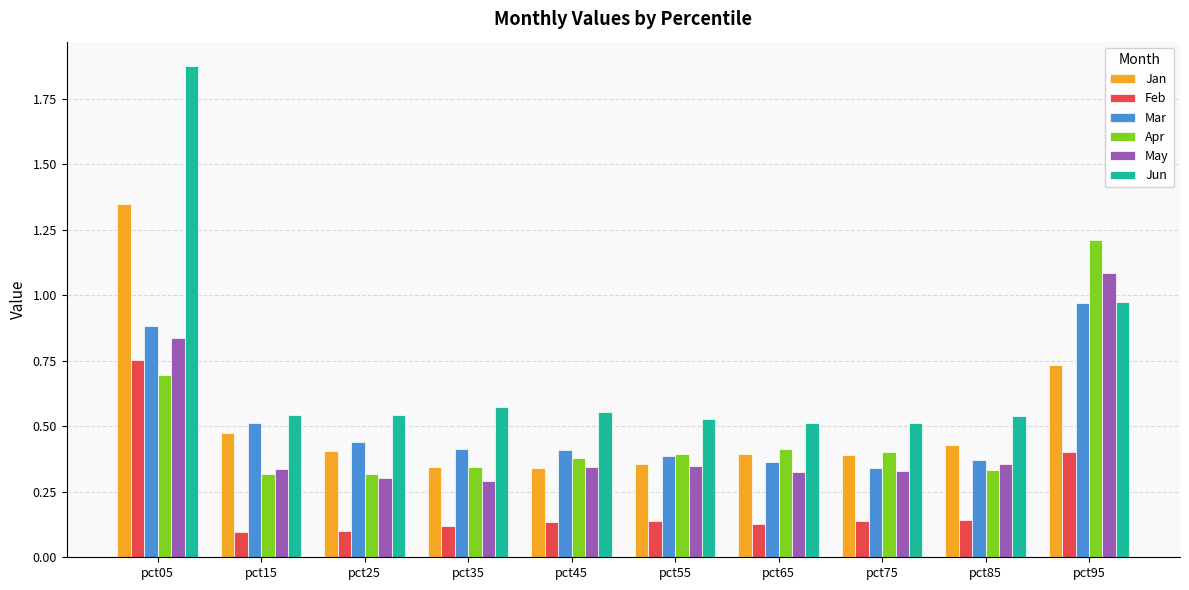

Rank the series by their maximum value, from highest to lowest.

Jun, Jan, Apr, May, Mar, Feb